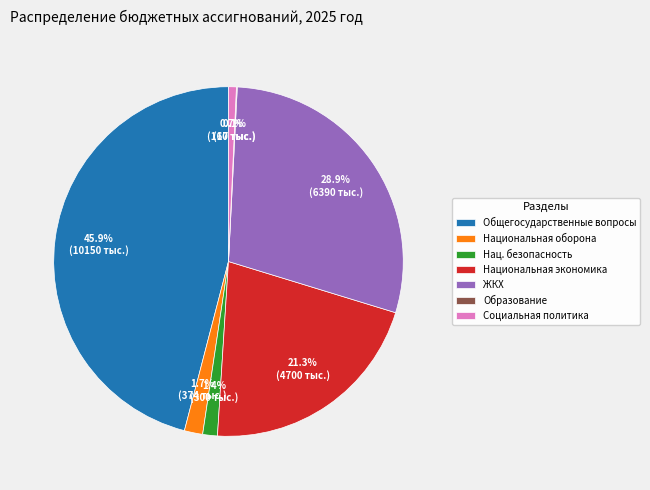

To the nearest percent, what is the difference between the largest and smallest slice percentages?

46%